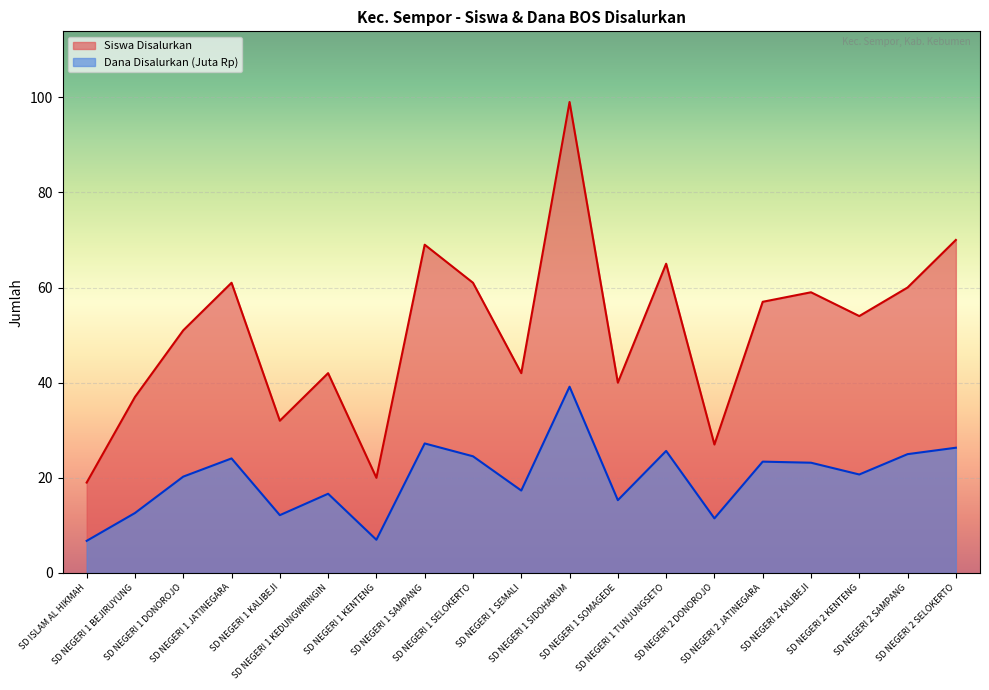

Where is the first local minimum for Siswa Disalurkan?

SD NEGERI 1 KALIBEJI